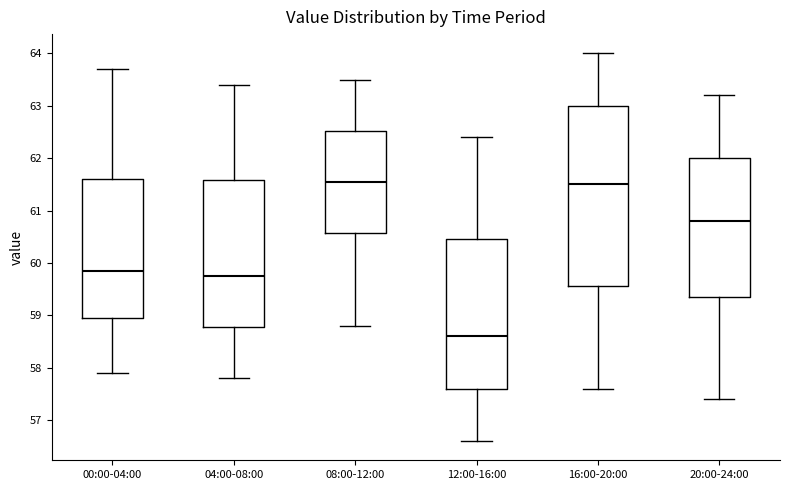

Where does the upper whisker of the box for 00:00-04:00 end on the y-axis? The values are not printed on the chart, so give them approximately, as read against the axis.

63.7